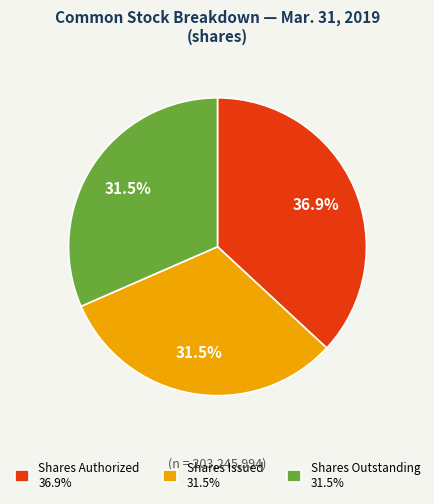

To the nearest percent, what is the average slice percentage?

33%